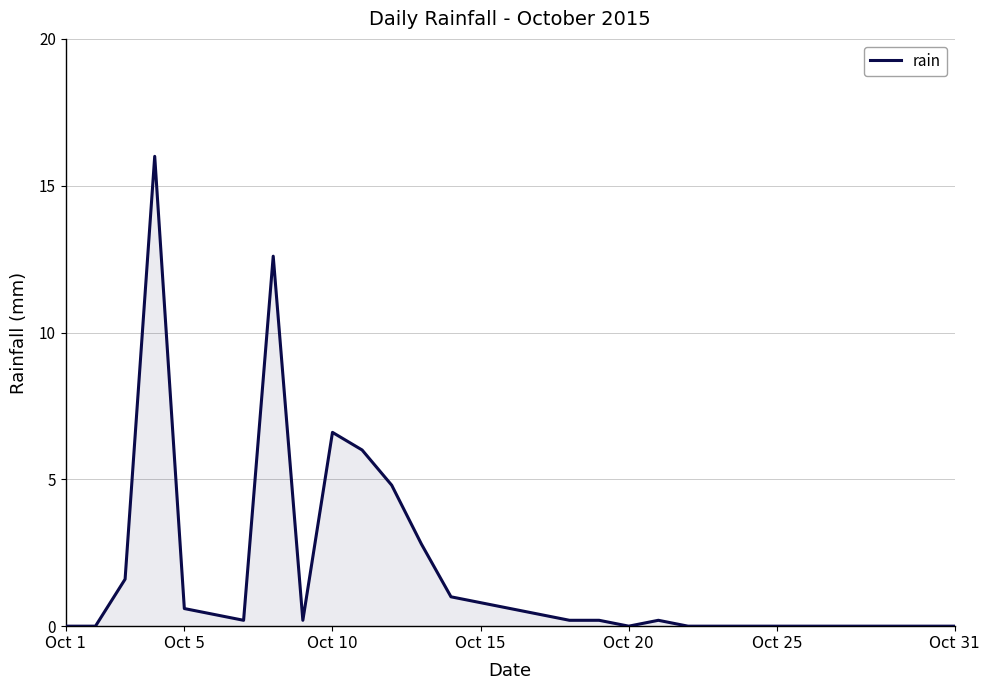

What is the difference between the maximum and minimum values?

16.0